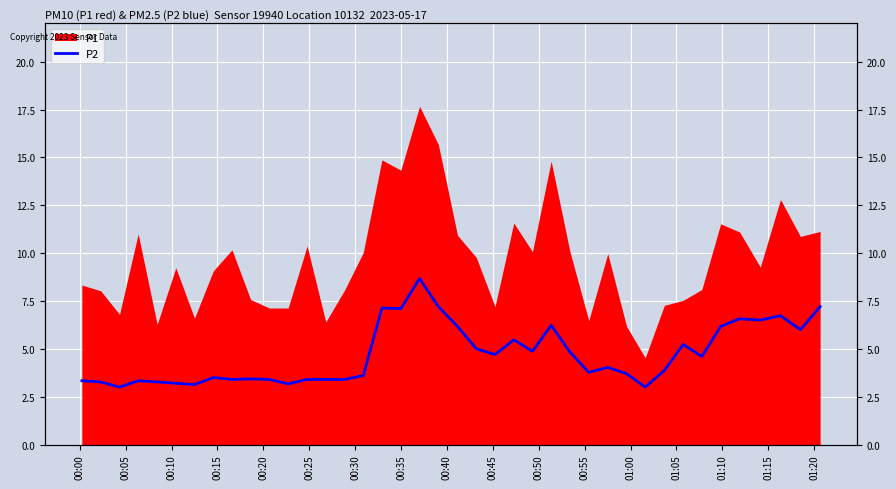

What is the difference between the maximum and minimum values?

5.7